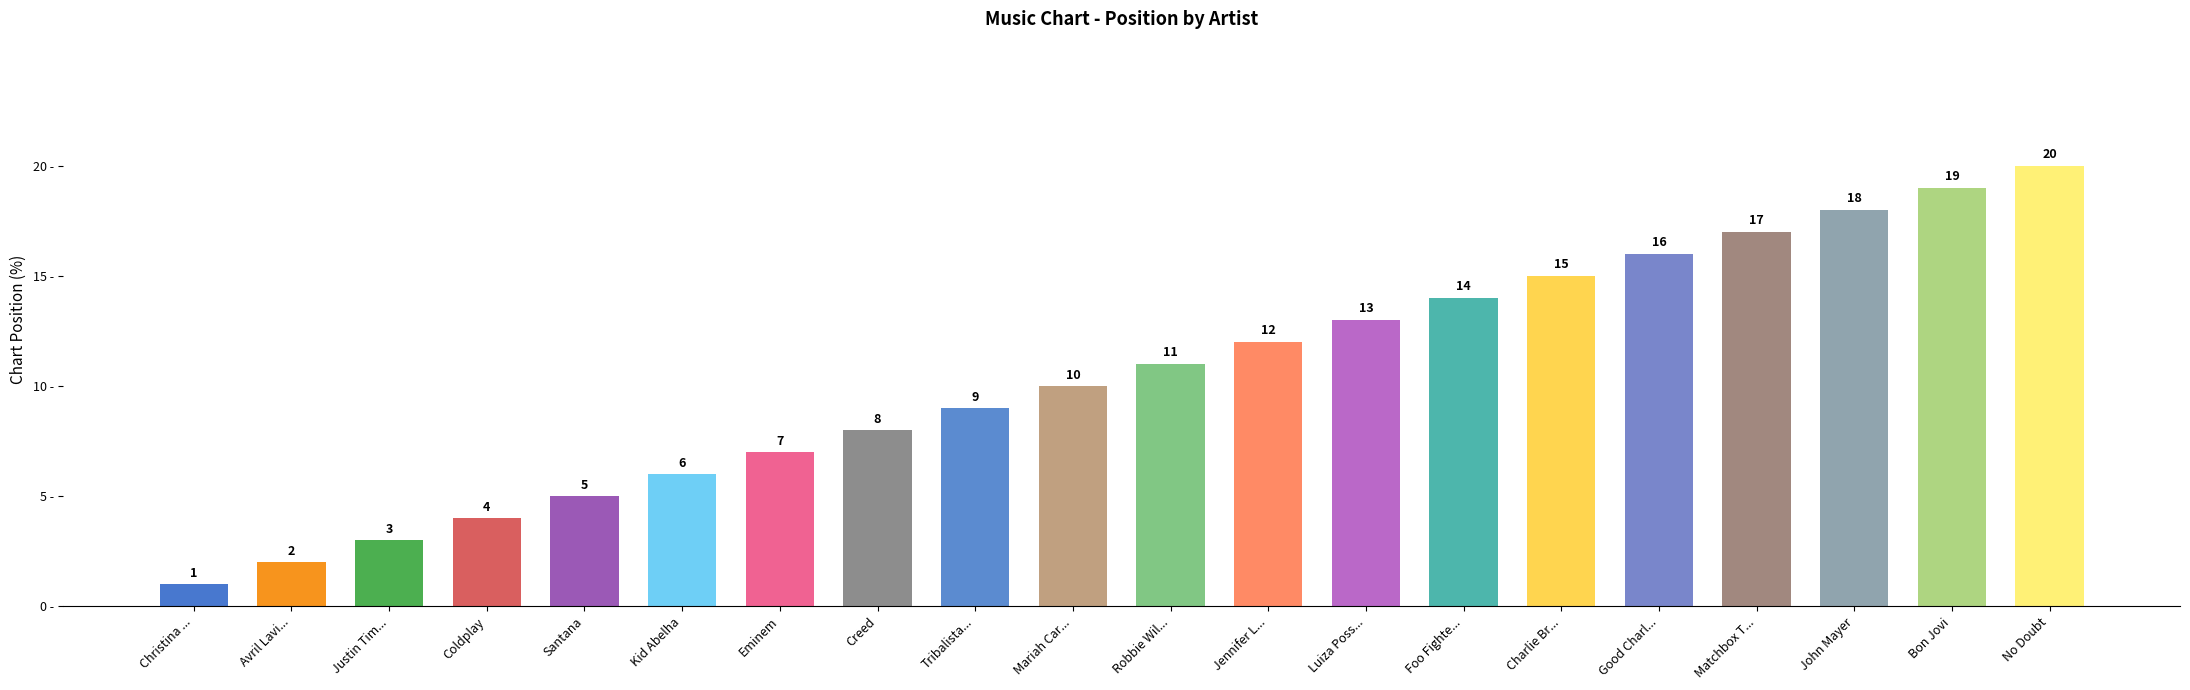

The chart shows a value of 7 at Eminem. True or false?

True